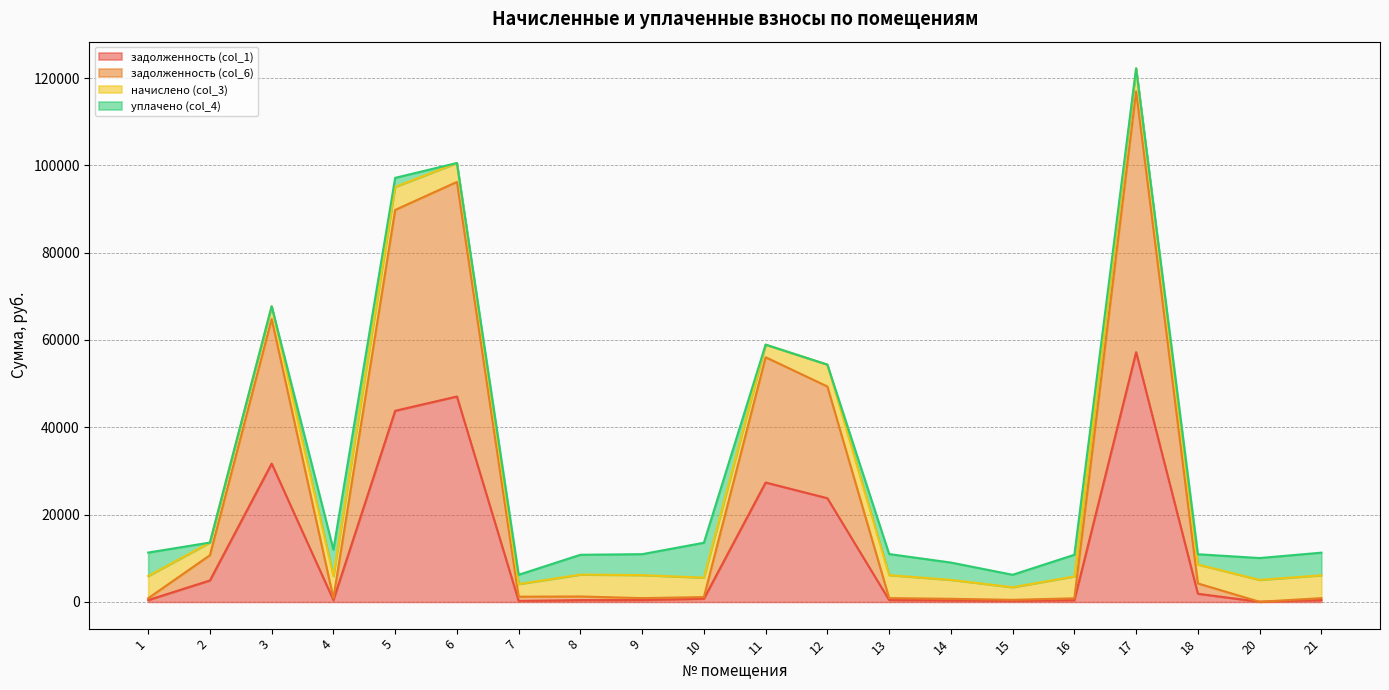

Is it true that задолженность (col_6) equals 56052.5 at 11?

True